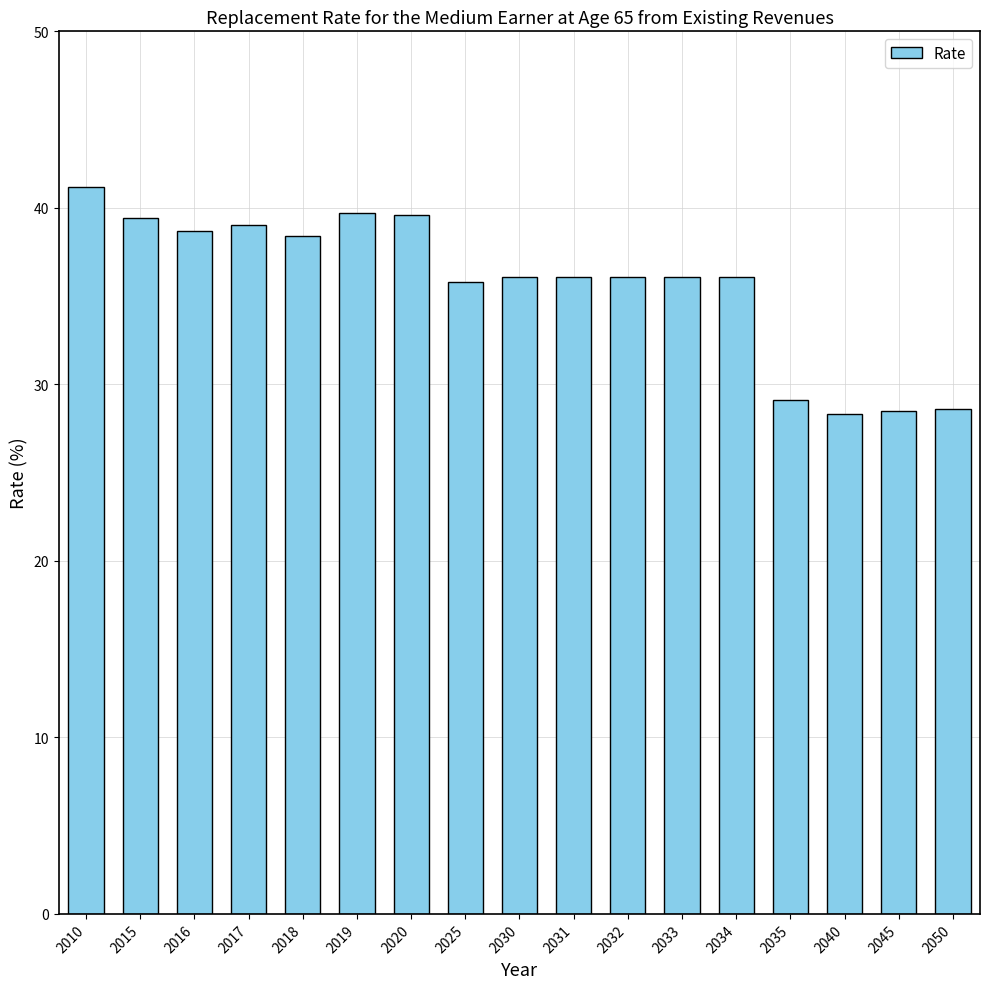

The chart shows a value of 19.5 at 2035. True or false?

False